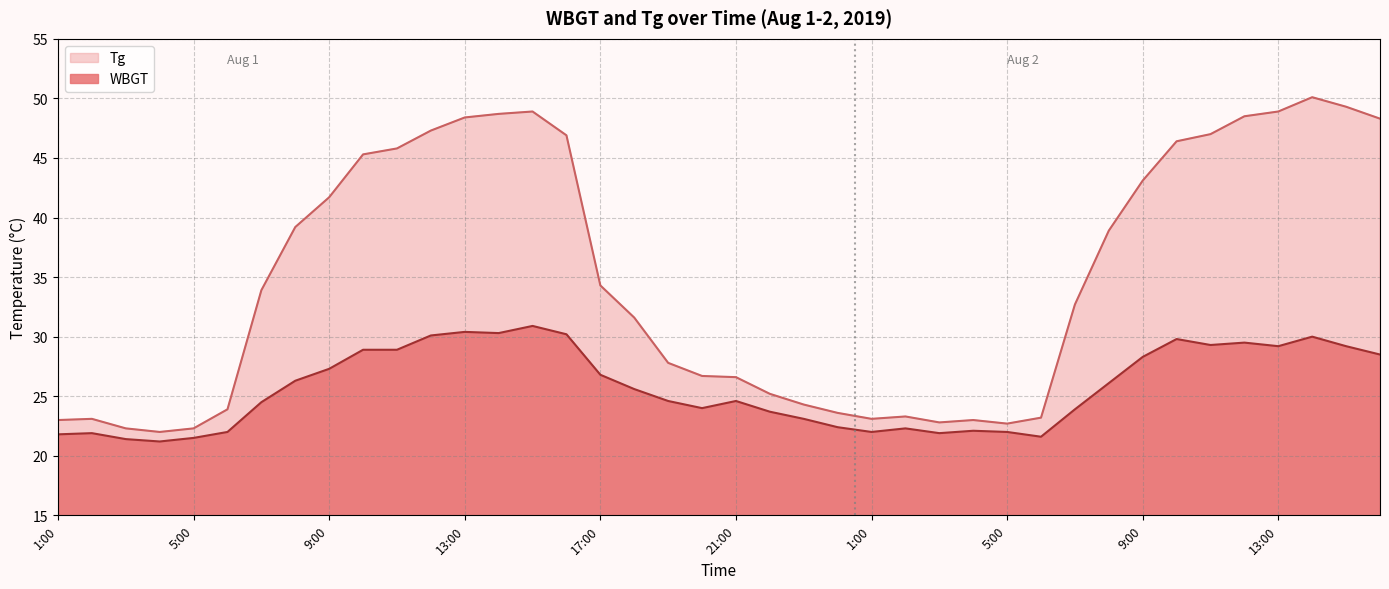

What is the label of the 7th point from the left?

7:00